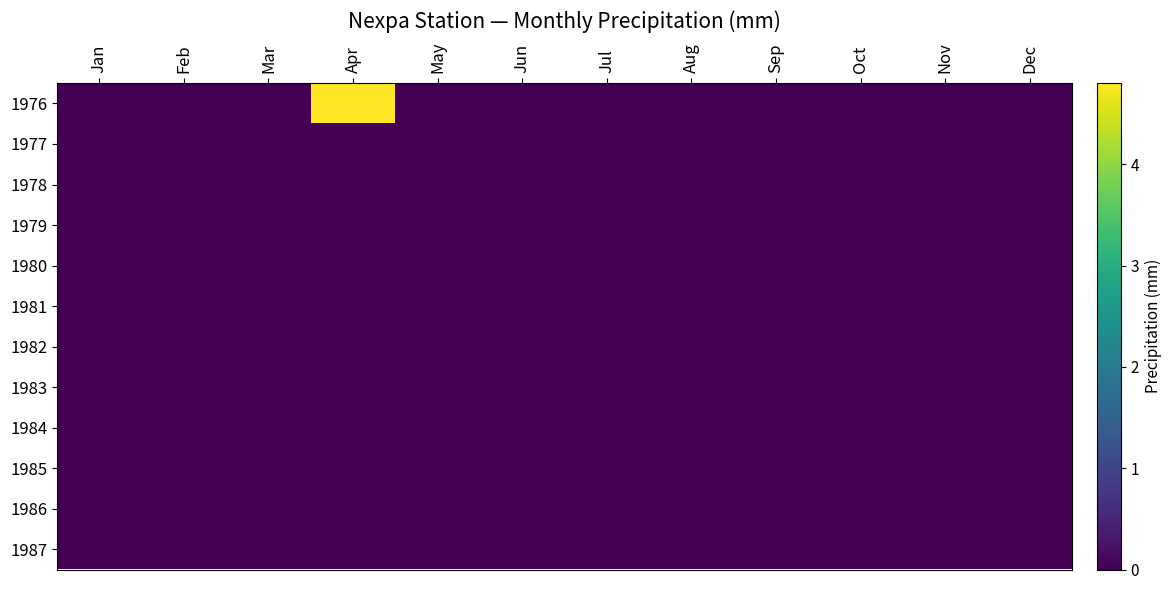

How many distinct data groups are displayed?

12